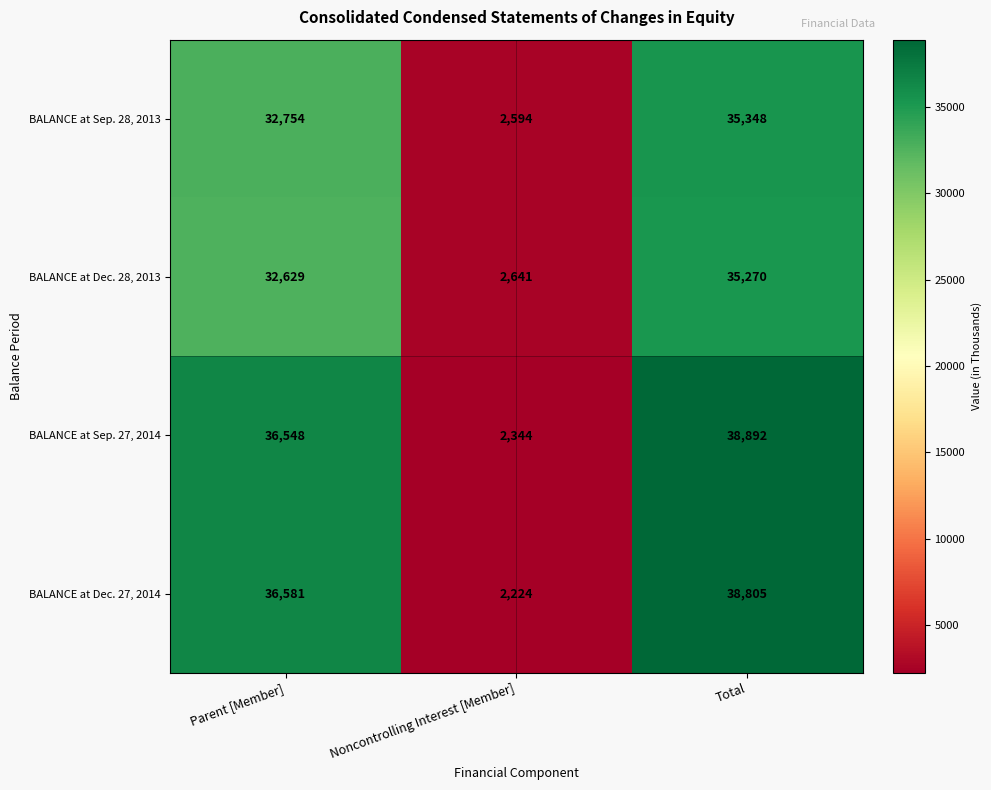

Which category has the highest value across all series?

Total